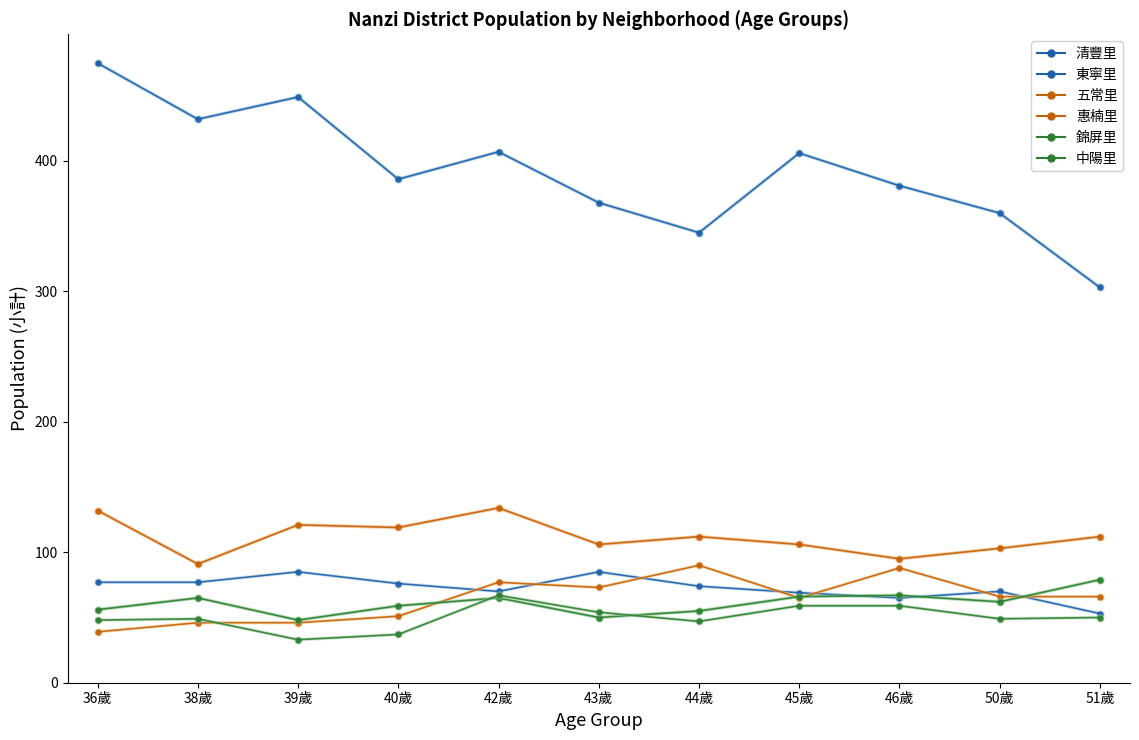

Does the chart have visible grid lines?

No